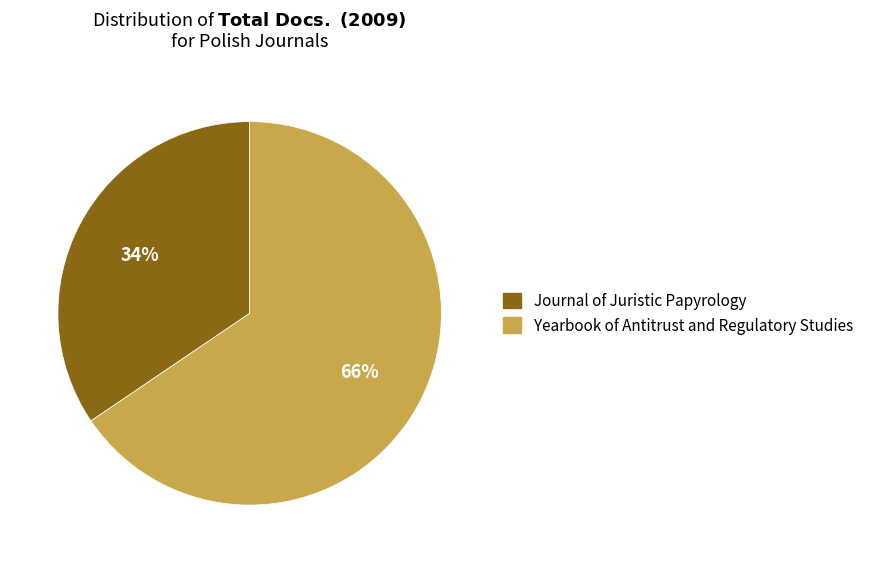

Approximately how many times larger is the value at Yearbook of Antitrust and Regulatory Studies compared to Journal of Juristic Papyrology?

1.9